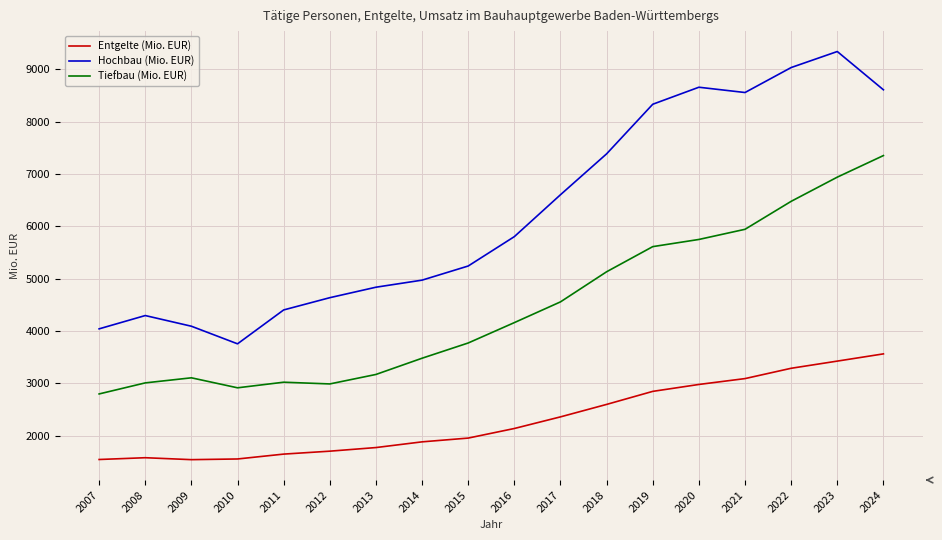

What is the approximate value of Entgelte (Mio. EUR) at 2017, to the nearest 50?

2350